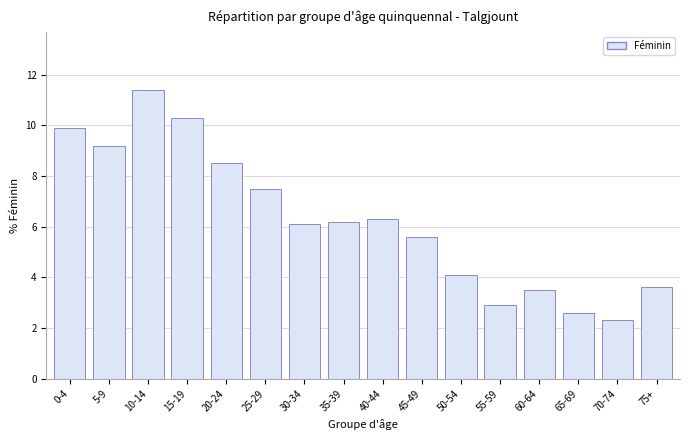

Reading left to right, transcribe all the data shown in this chart.

0-4=9.9	5-9=9.2	10-14=11.4	15-19=10.3	20-24=8.5	25-29=7.5	30-34=6.1	35-39=6.2	40-44=6.3	45-49=5.6	50-54=4.1	55-59=2.9	60-64=3.5	65-69=2.6	70-74=2.3	75+=3.6